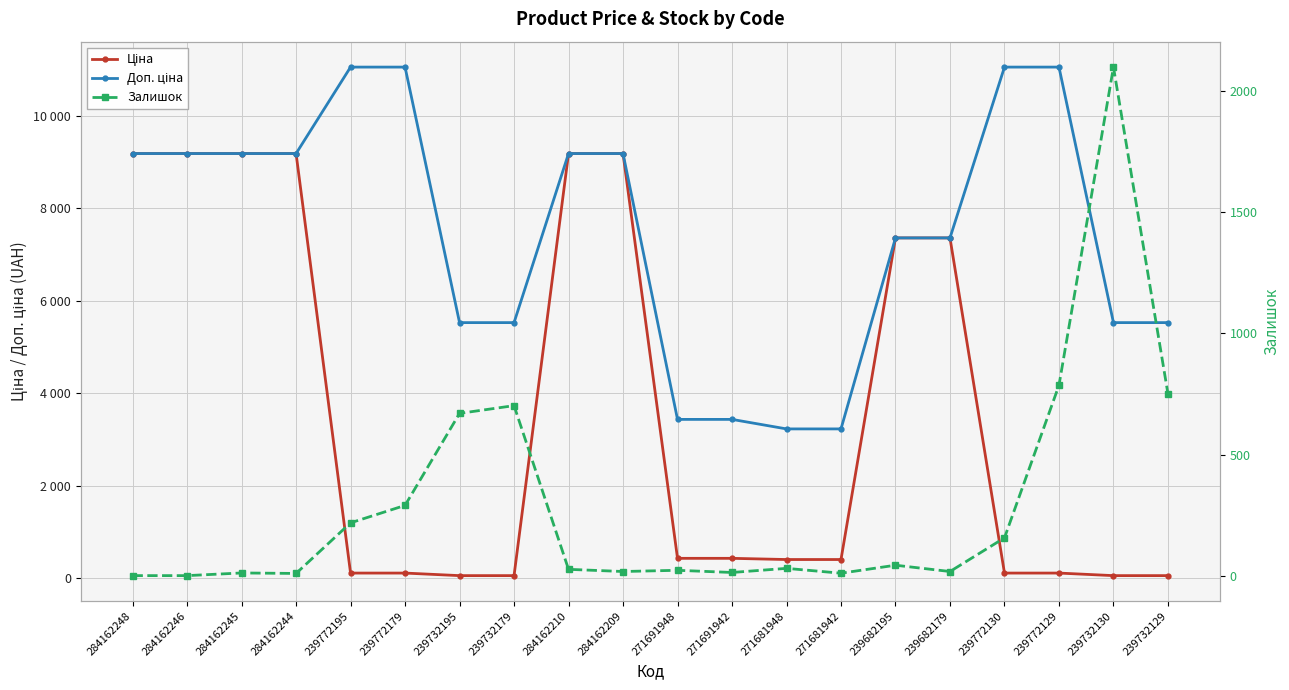

What is the total value across all series at 239732179?

6285.3